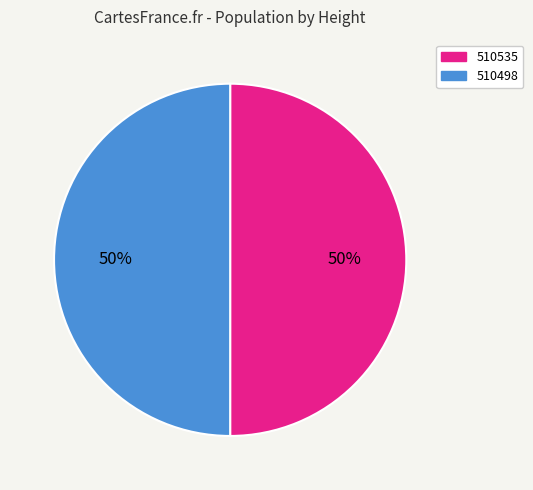

To the nearest percent, what portion does 510535 represent?

50%